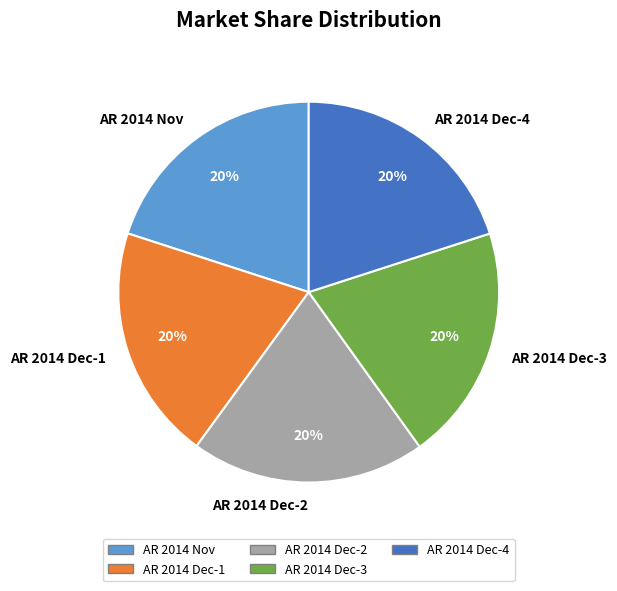

To the nearest percent, what is the average slice percentage?

20%